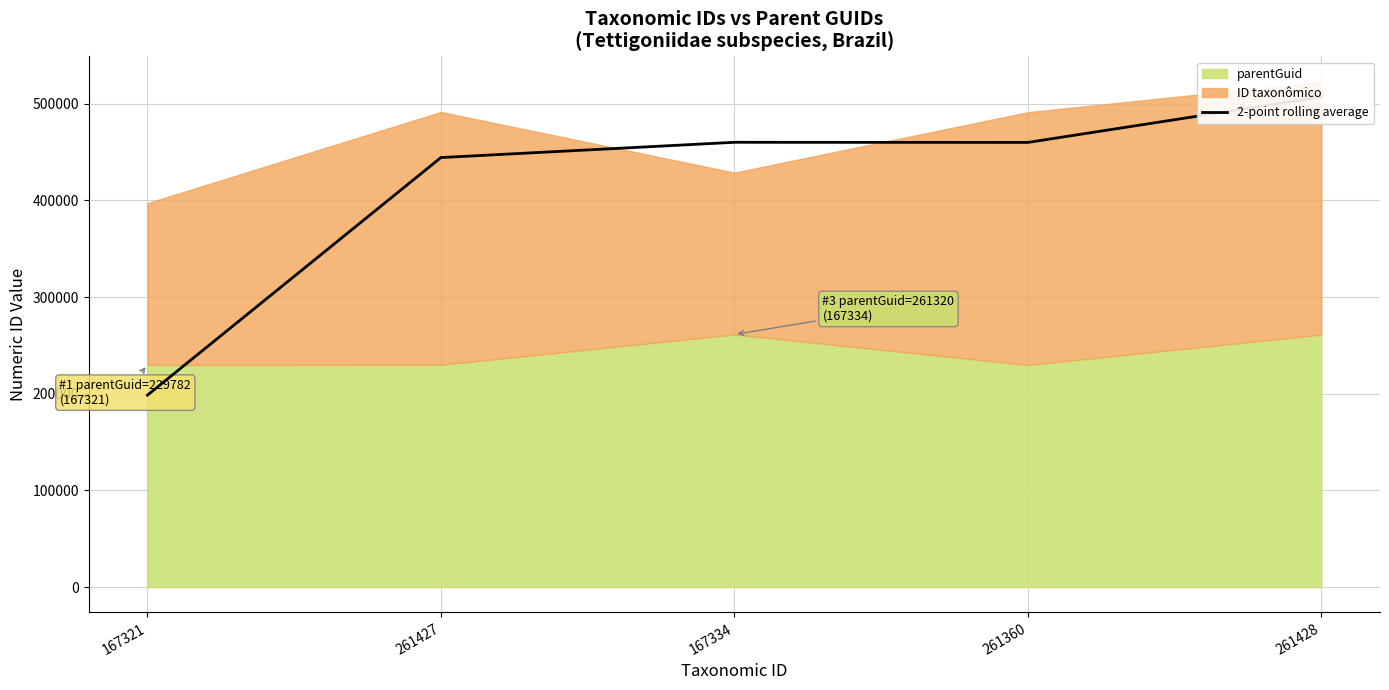

Where is the first local maximum?

167334